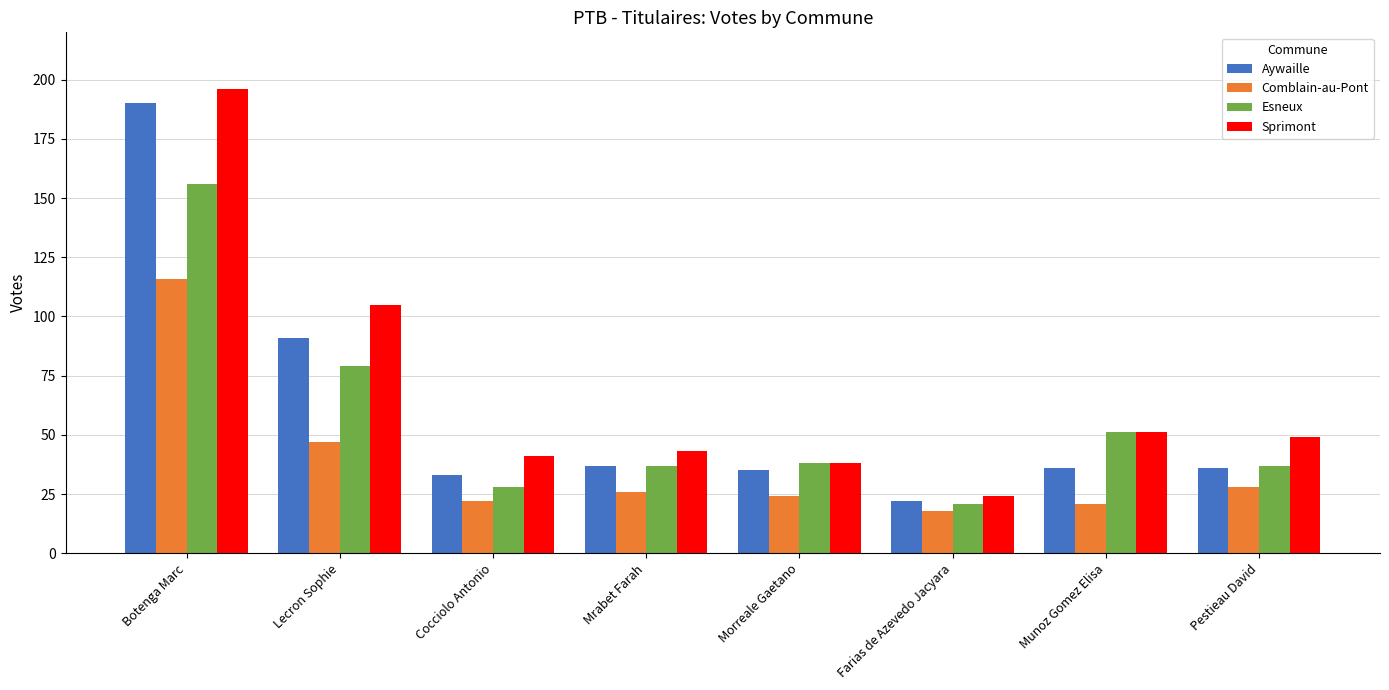

Reading left to right, what are all the values shown in this chart?

Aywaille: Botenga Marc=190	Lecron Sophie=91	Cocciolo Antonio=33	Mrabet Farah=37	Morreale Gaetano=35	Farias de Azevedo Jacyara=22	Munoz Gomez Elisa=36	Pestieau David=36
Comblain-au-Pont: Botenga Marc=116	Lecron Sophie=47	Cocciolo Antonio=22	Mrabet Farah=26	Morreale Gaetano=24	Farias de Azevedo Jacyara=18	Munoz Gomez Elisa=21	Pestieau David=28
Esneux: Botenga Marc=156	Lecron Sophie=79	Cocciolo Antonio=28	Mrabet Farah=37	Morreale Gaetano=38	Farias de Azevedo Jacyara=21	Munoz Gomez Elisa=51	Pestieau David=37
Sprimont: Botenga Marc=196	Lecron Sophie=105	Cocciolo Antonio=41	Mrabet Farah=43	Morreale Gaetano=38	Farias de Azevedo Jacyara=24	Munoz Gomez Elisa=51	Pestieau David=49